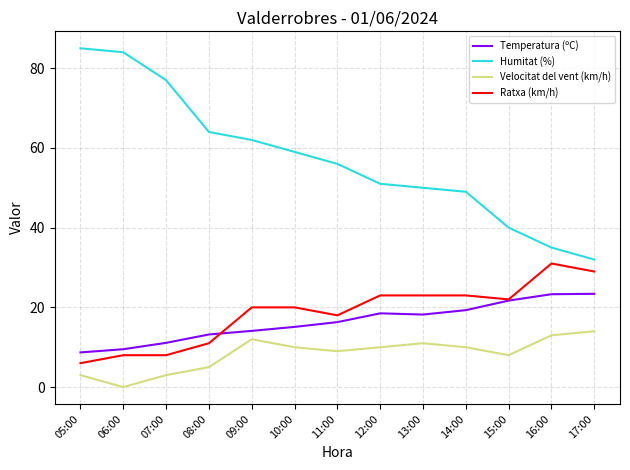

Which label corresponds to the smallest value in the chart?

06:00